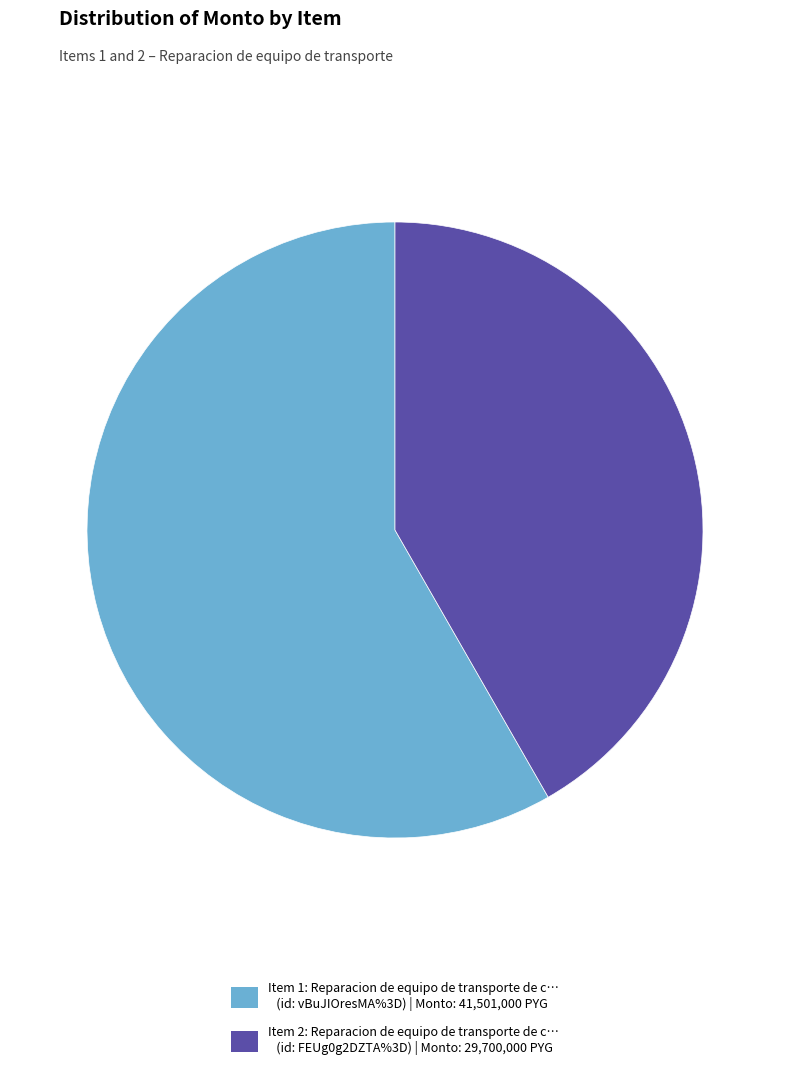

Rank the categories by value from lowest to highest.

Item 2: Reparacion de equipo de transporte de c… (id: FEUg0g2DZTA%3D) | Monto: 29,700,000 PYG, Item 1: Reparacion de equipo de transporte de c… (id: vBuJIOresMA%3D) | Monto: 41,501,000 PYG